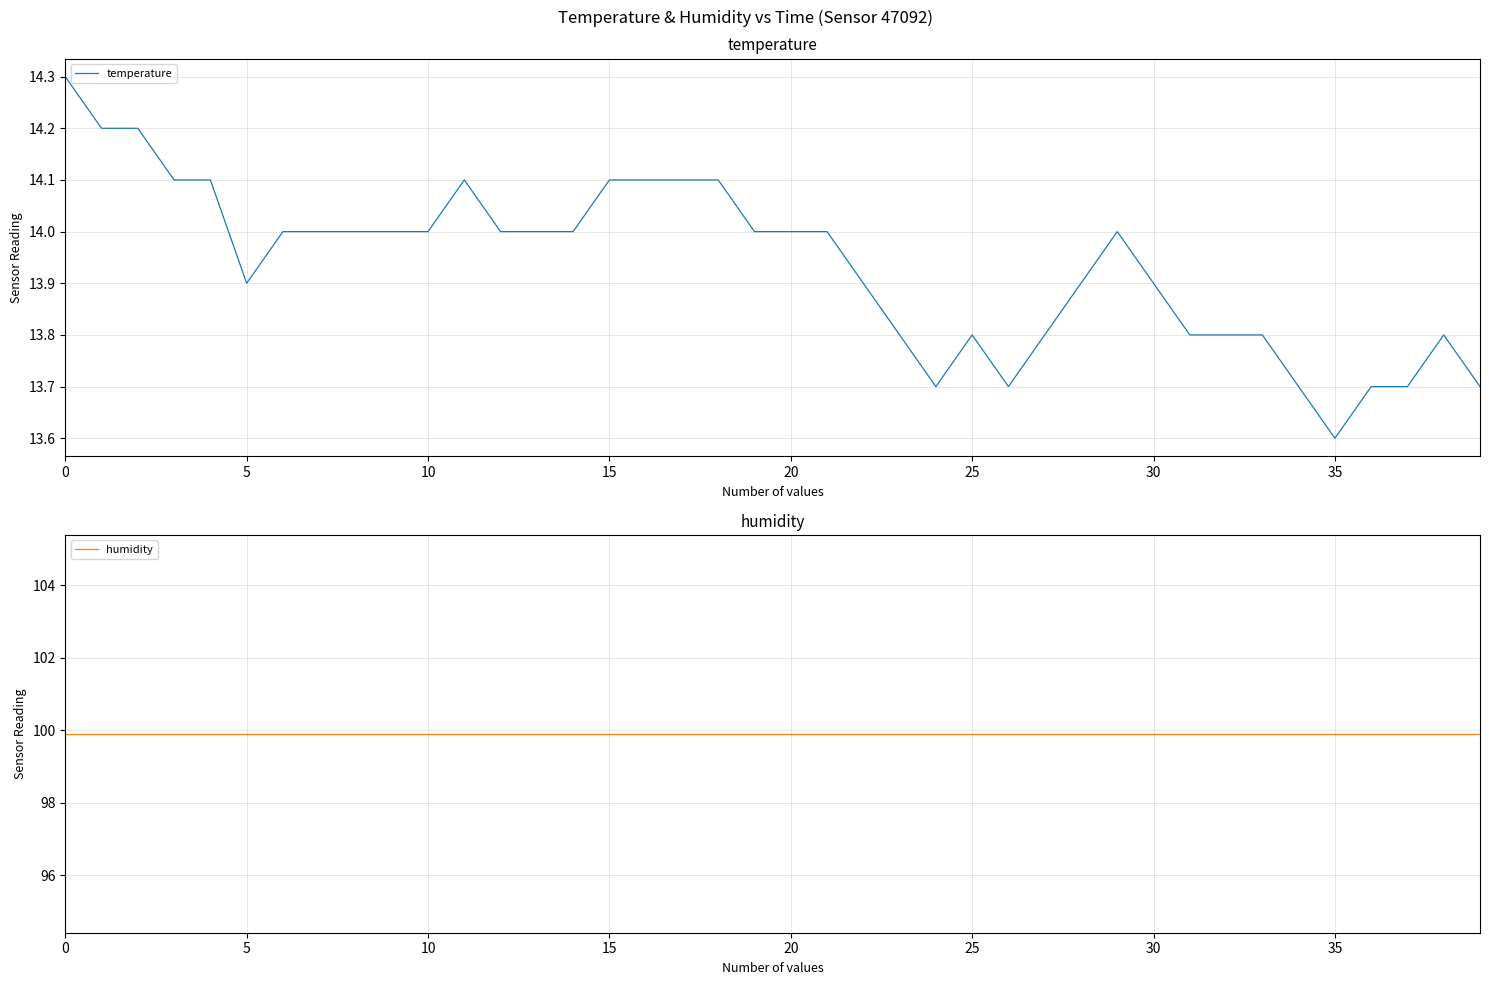

Which series changed the most between 15 and 32?

temperature